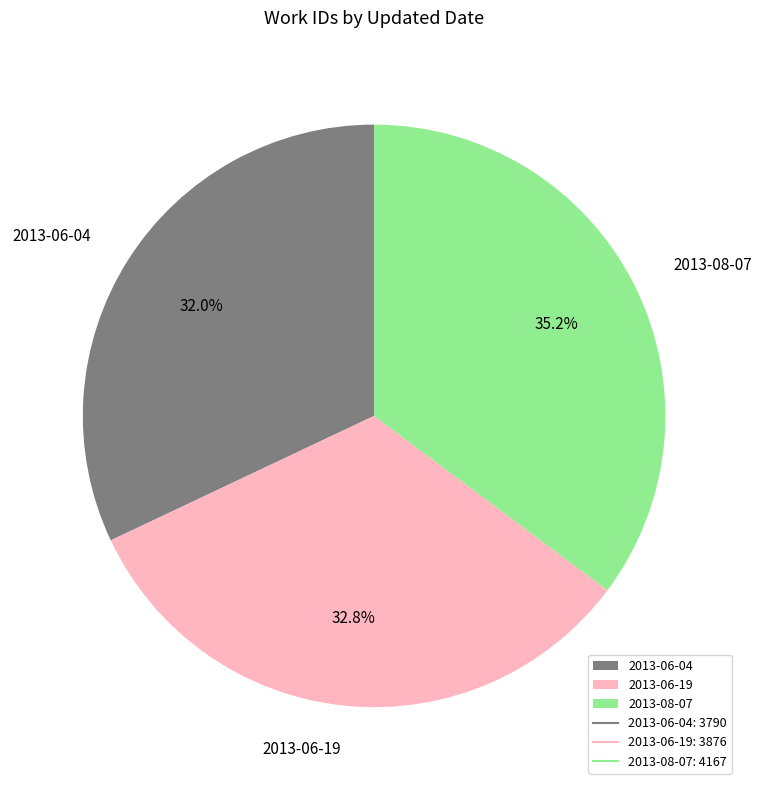

Is it true that 2013-06-04 is 32% of the pie?

True